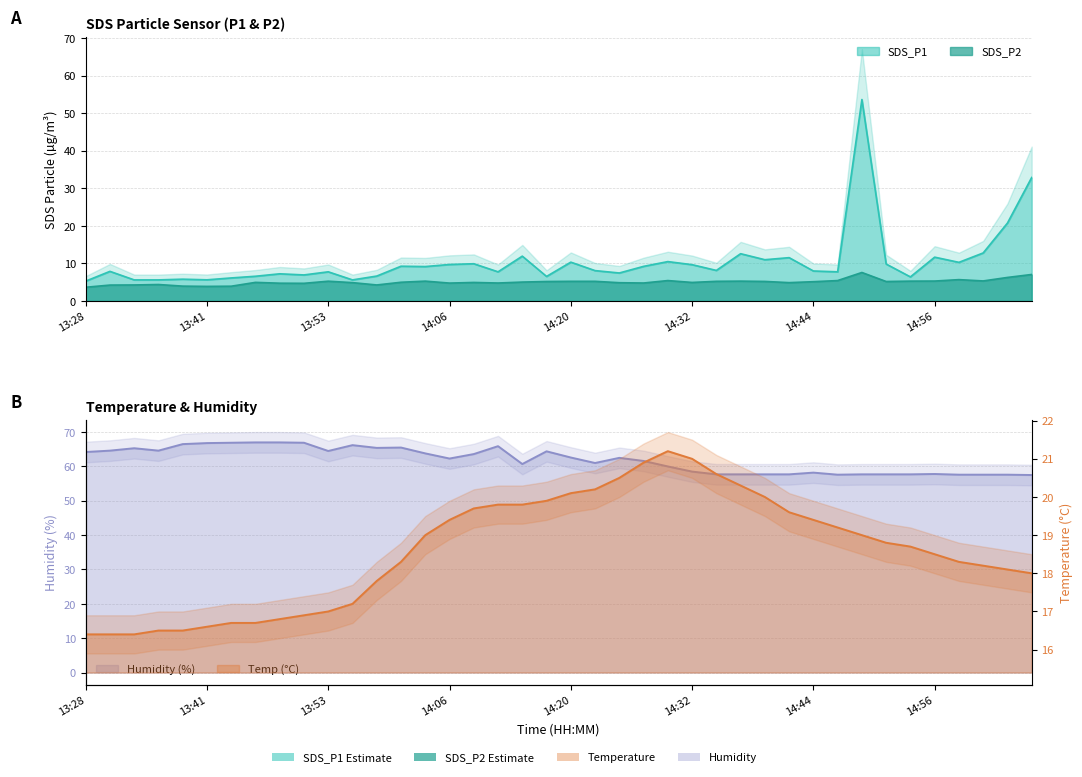

At how many categories does at least one series exceed 28?

40